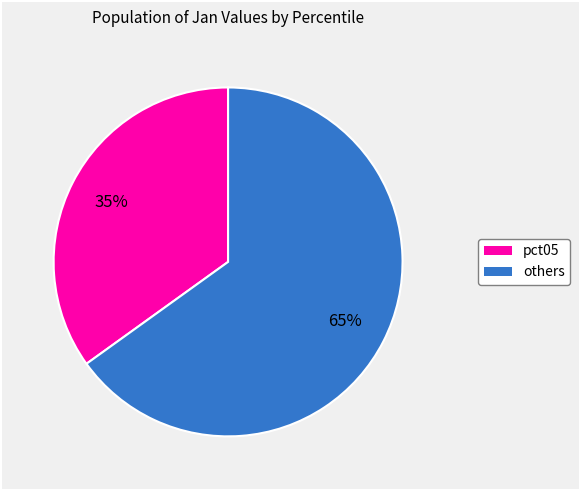

To the nearest percent, what is the average slice percentage?

50%